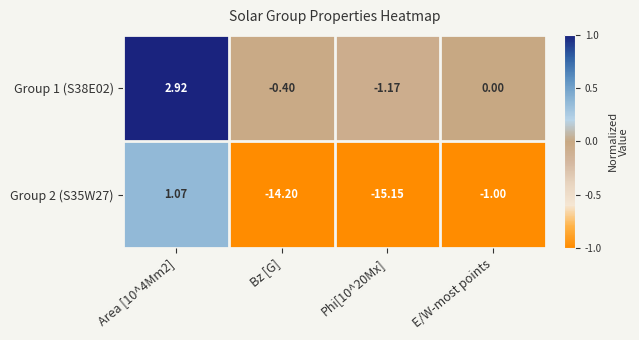

Rank the series by their maximum value, from highest to lowest.

Group 1 (S38E02), Group 2 (S35W27)